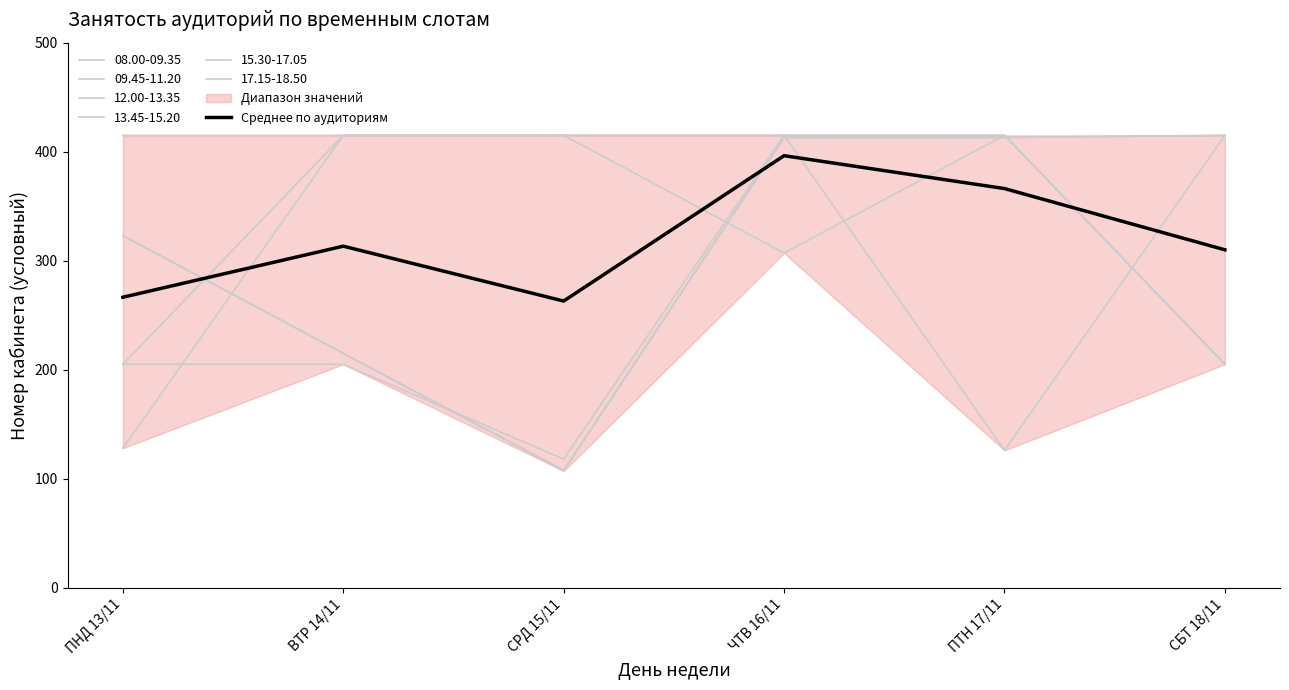

The value at ПНД 13/11 is 266.5. True or false?

True